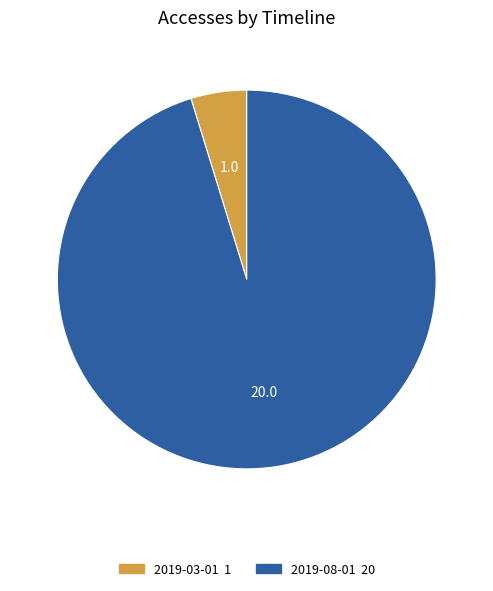

How many slices are in this pie chart?

2